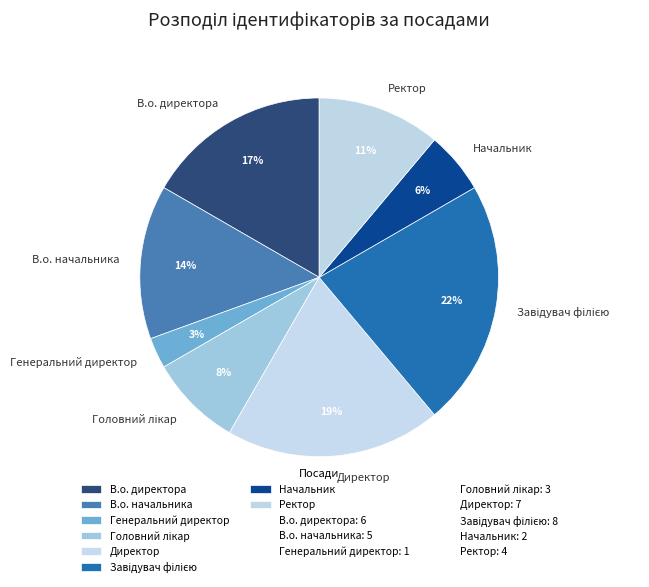

To the nearest percent, what is the average slice percentage?

12%